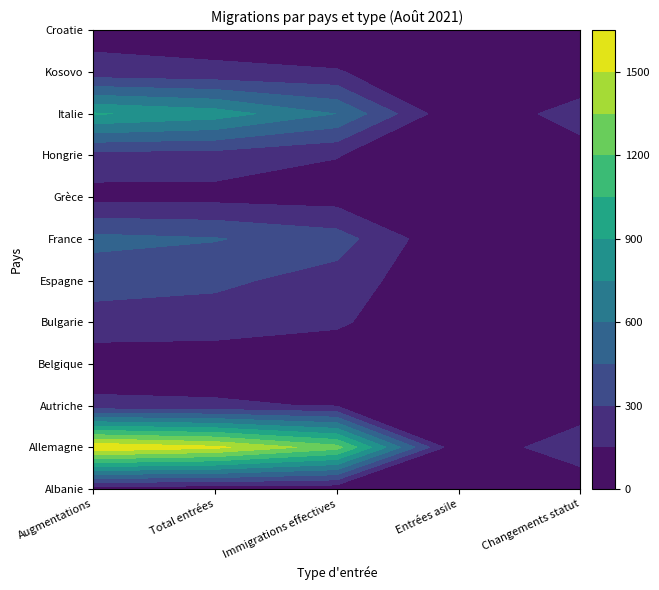

True or false: Croatie has a value of 56 at 4.

True